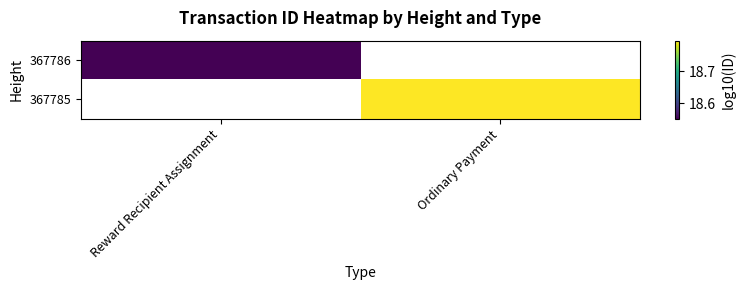

At which label does 367785 reach its peak?

Reward Recipient Assignment